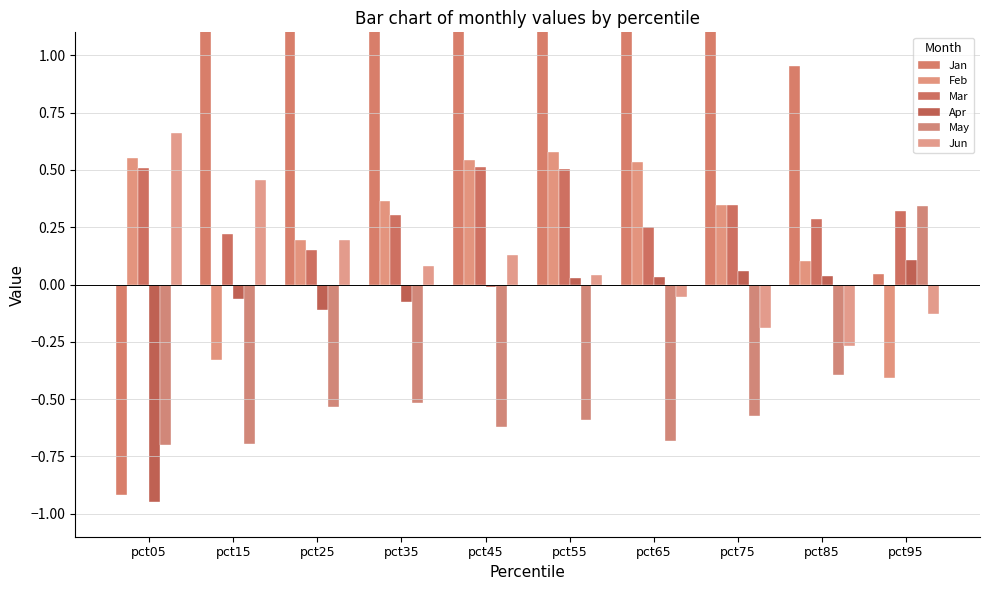

List the labels in order of Feb value, largest first.

pct55, pct05, pct45, pct65, pct35, pct75, pct25, pct85, pct15, pct95